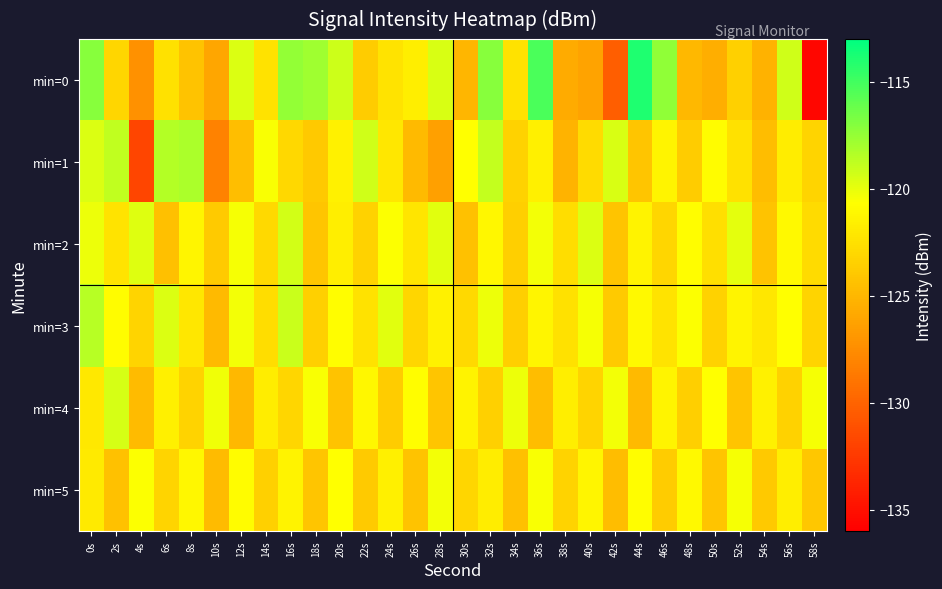

Which label corresponds to the smallest value in the chart?

58s